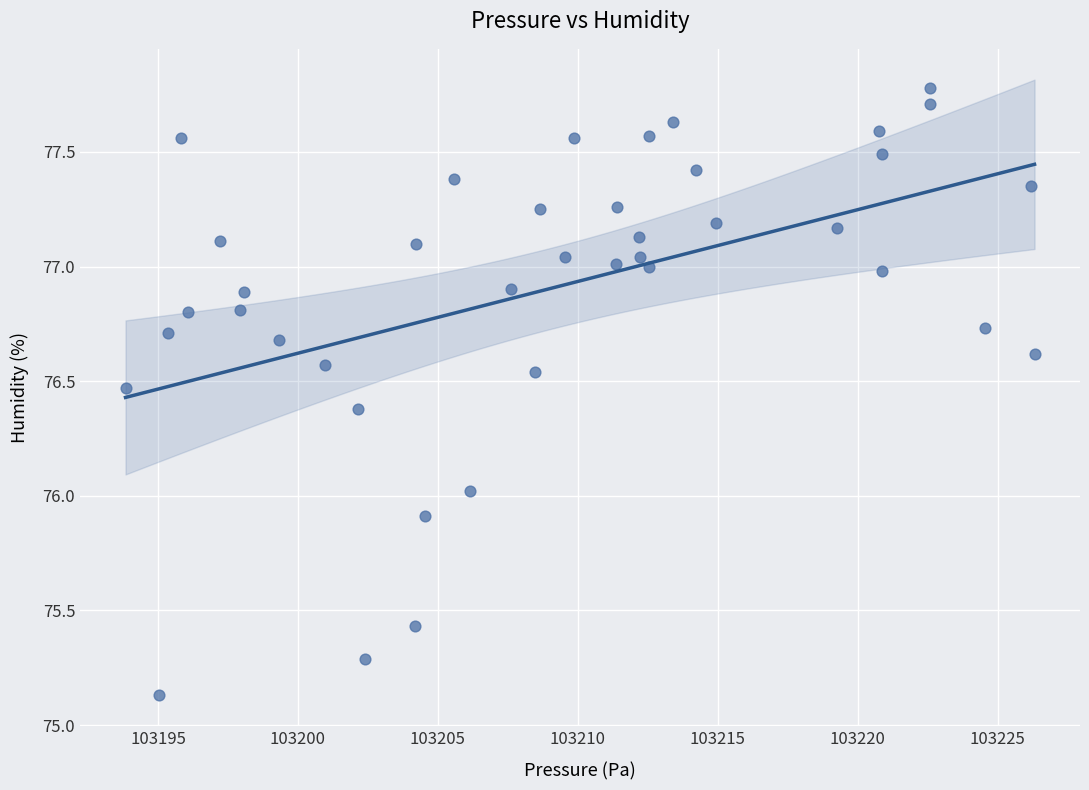

What is the range of X values (max minus min)?

32.5